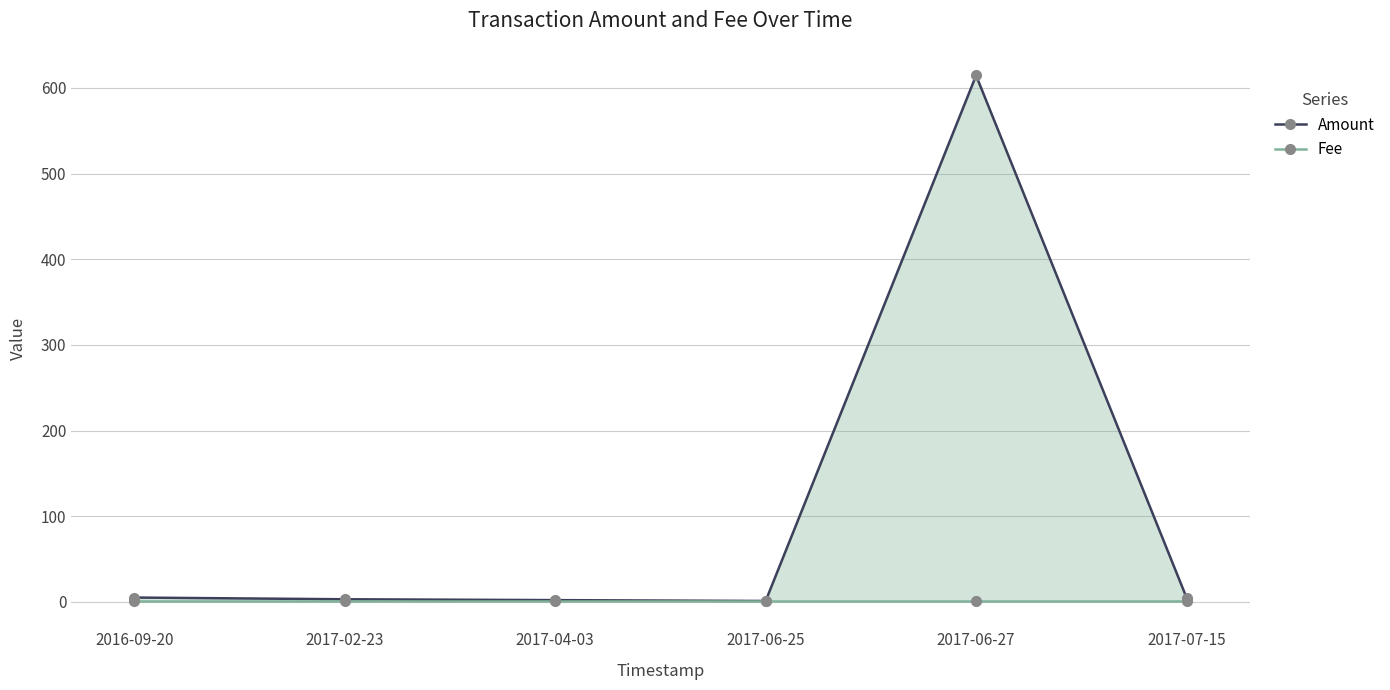

Between 2017-04-03 and 2017-06-25, which series saw the biggest shift?

Amount